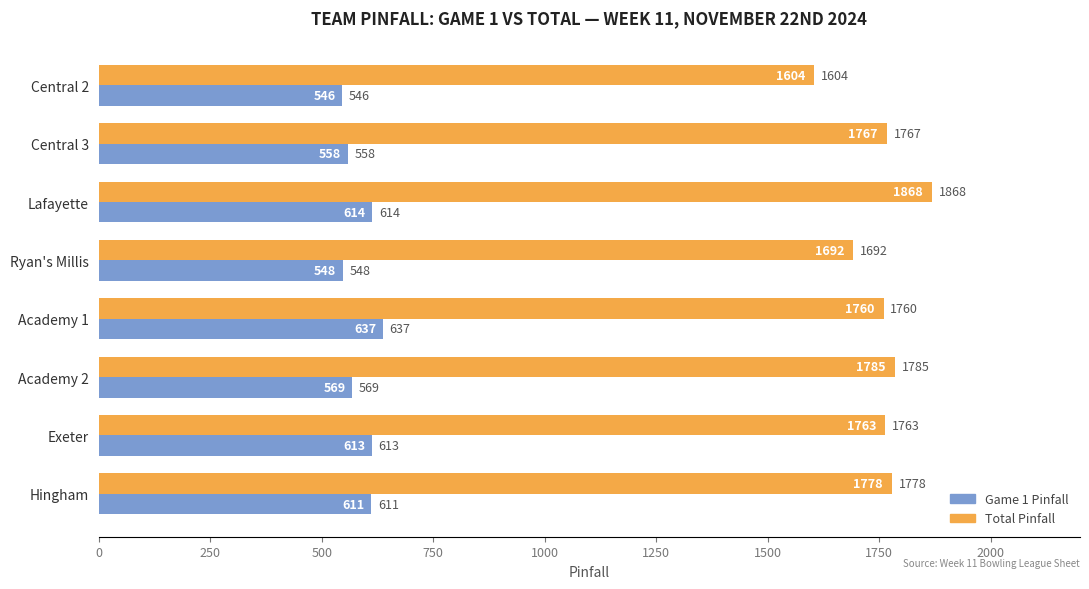

What is the difference between the highest and lowest values at Exeter?

1150